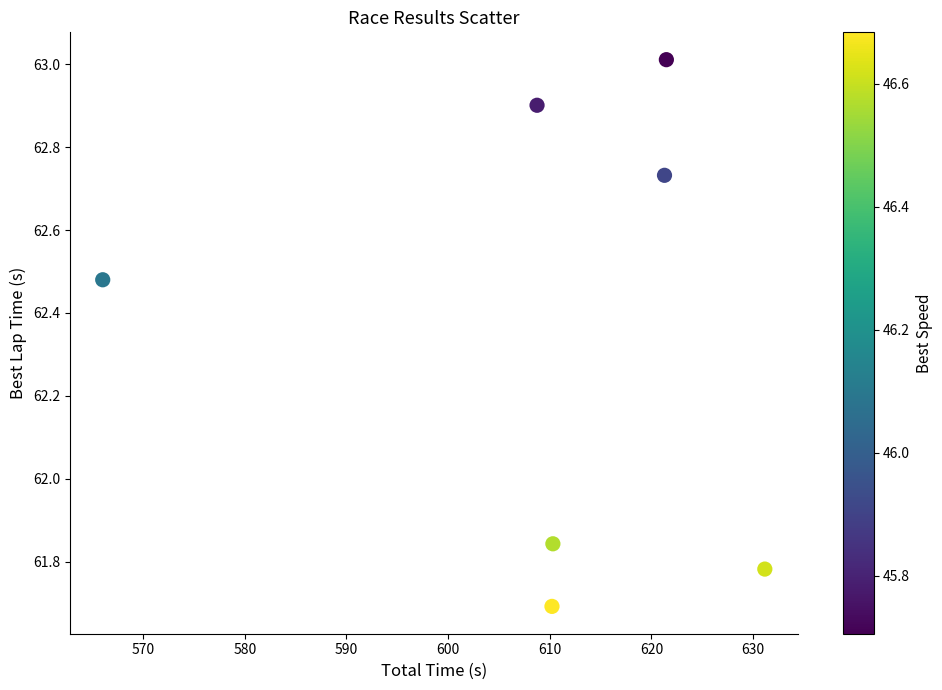

What is the average Y value?

62.3